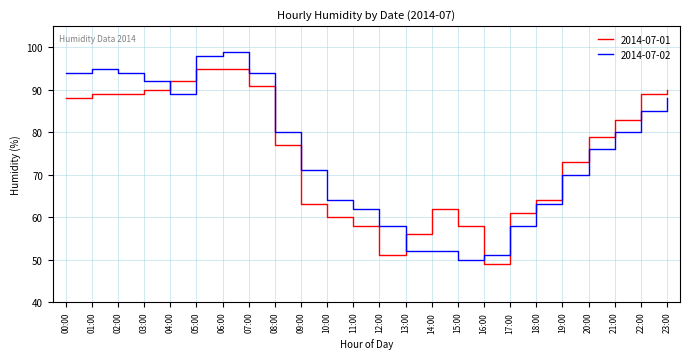

What position from the right is 15:00?

9